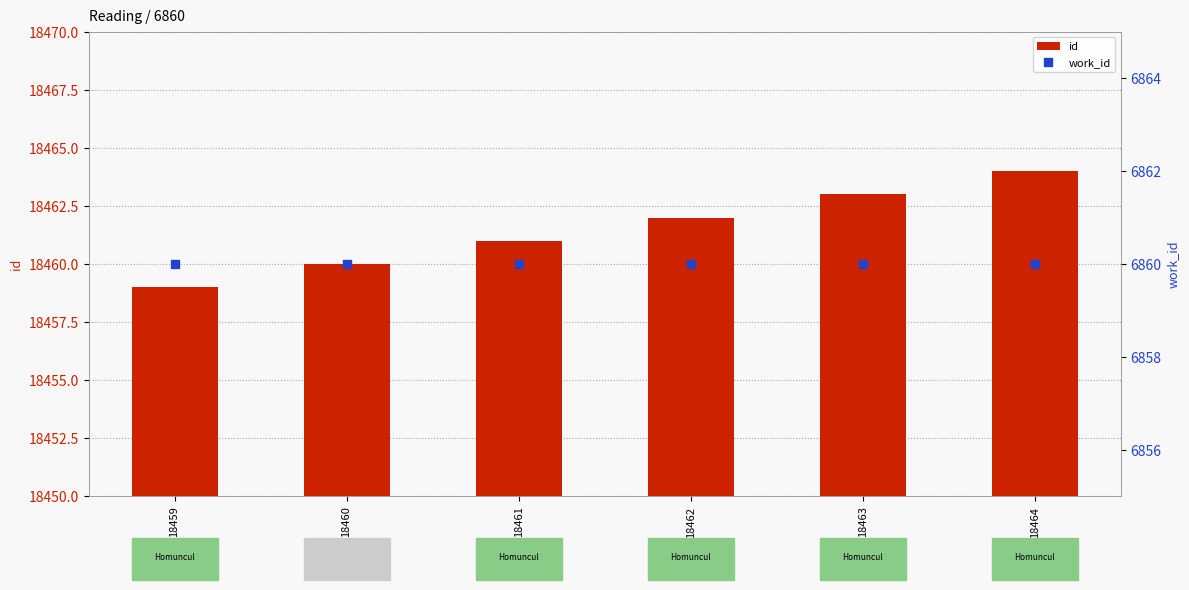

At how many categories does at least one series exceed 8943?

6